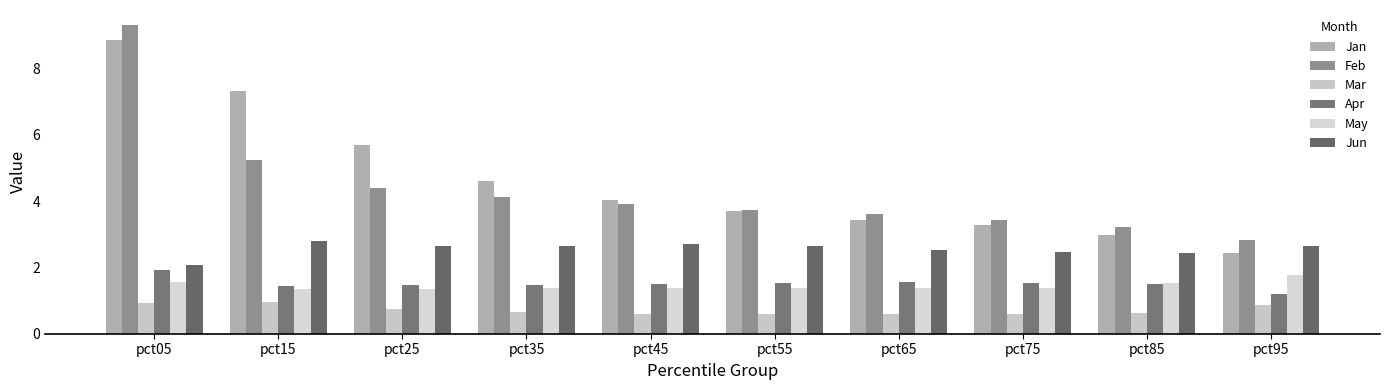

What value does the Feb series have at pct25?

4.4